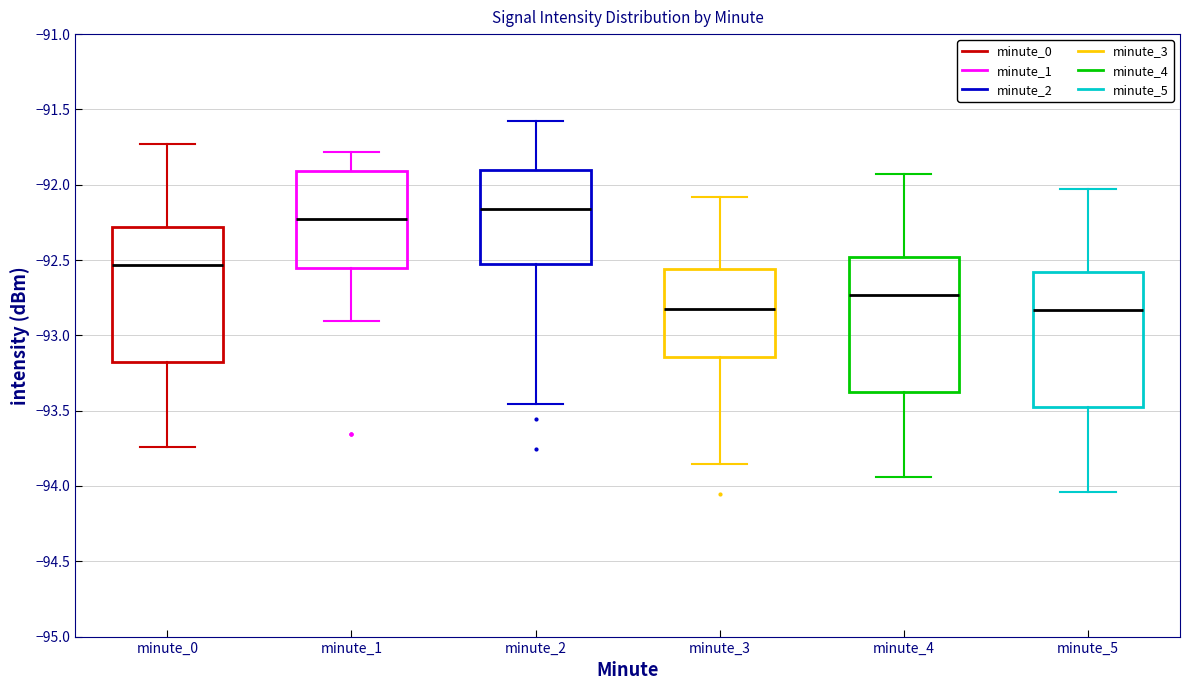

Reading left to right, transcribe this box plot: for each box, give where its median line is, the range the box spans, and where its two whiskers end, as read against the y-axis. The values are not printed on the chart, so give them approximately, as read against the axis.

minute_0: median -92.55, box -93.20 to -92.30, whiskers -93.75 to -91.75
minute_1: median -92.25, box -92.55 to -91.90, whiskers -92.90 to -91.80
minute_2: median -92.15, box -92.55 to -91.90, whiskers -93.45 to -91.60
minute_3: median -92.80, box -93.15 to -92.55, whiskers -93.85 to -92.10
minute_4: median -92.75, box -93.40 to -92.50, whiskers -93.95 to -91.95
minute_5: median -92.85, box -93.50 to -92.60, whiskers -94.05 to -92.05